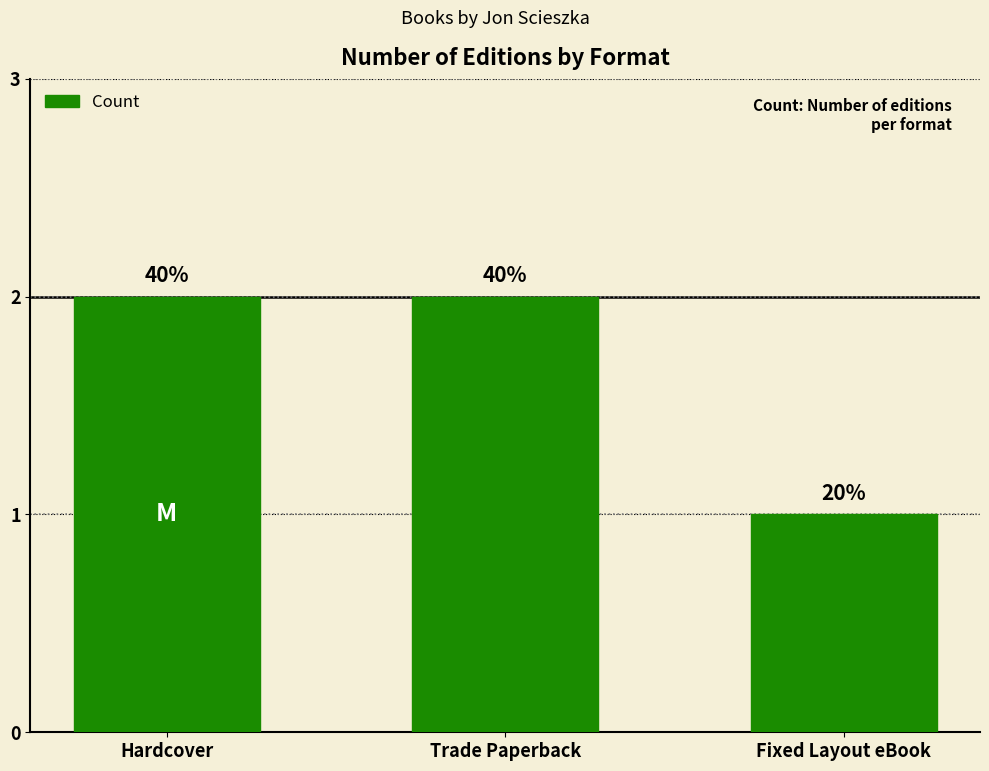

Rank the categories by value from lowest to highest.

Fixed Layout eBook, Hardcover, Trade Paperback